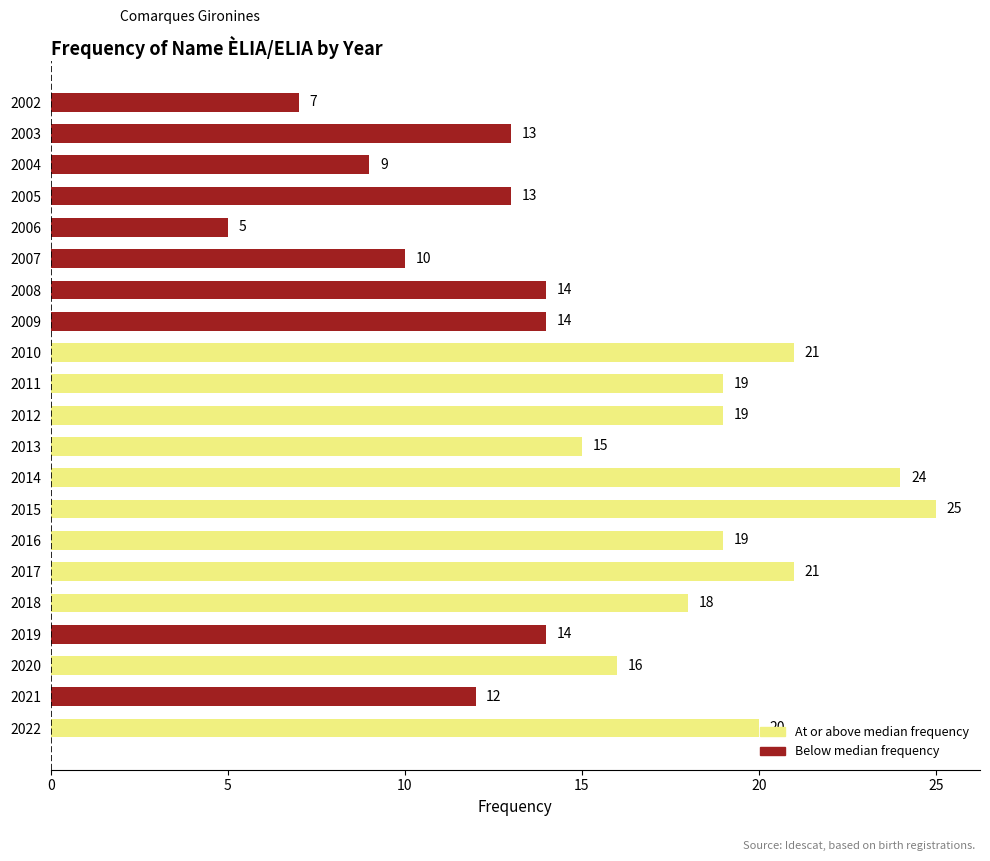

Which has a higher value, 2010 or 2002?

2010